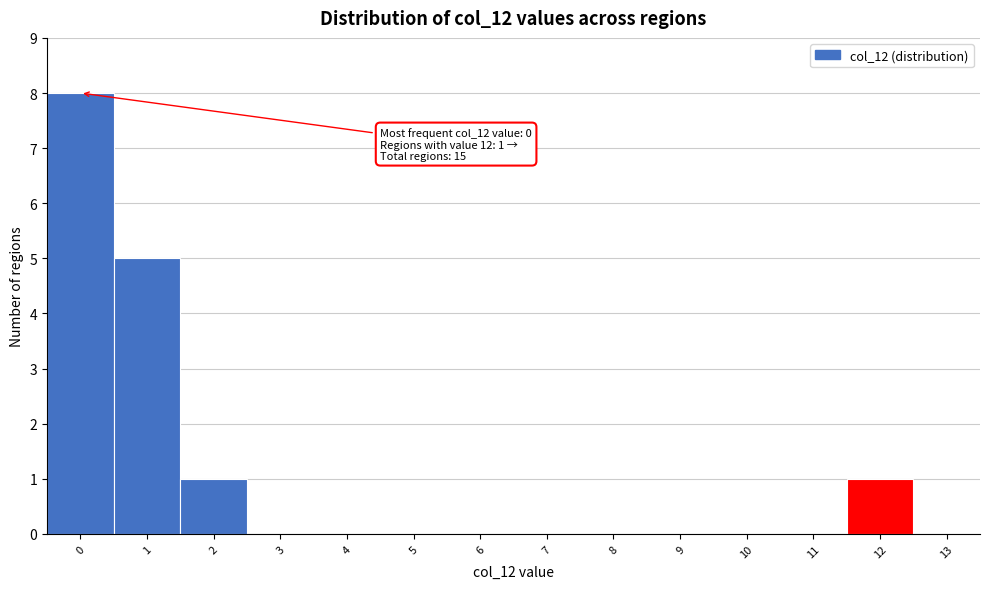

Reading left to right, what are all the values shown in this chart?

0=8	1=5	2=1	3=0	4=0	5=0	6=0	7=0	8=0	9=0	10=0	11=0	12=1	13=0